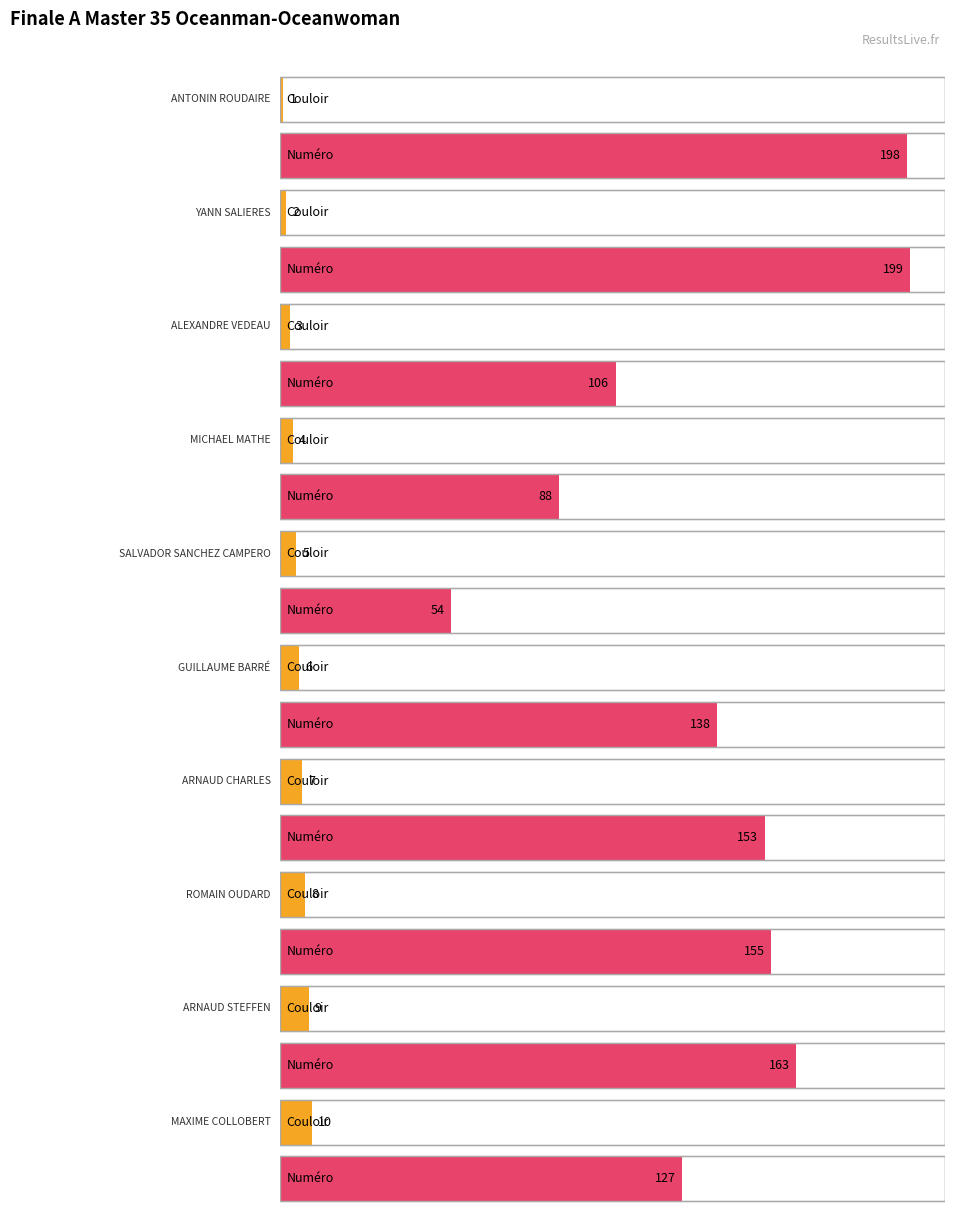

Reading right to left, extract all data points from this chart.

Couloir: MAXIME COLLOBERT=10	ARNAUD STEFFEN=9	ROMAIN OUDARD=8	ARNAUD CHARLES=7	GUILLAUME BARRÉ=6	SALVADOR SANCHEZ CAMPERO=5	MICHAEL MATHE=4	ALEXANDRE VEDEAU=3	YANN SALIERES=2	ANTONIN ROUDAIRE=1
Numéro: MAXIME COLLOBERT=127	ARNAUD STEFFEN=163	ROMAIN OUDARD=155	ARNAUD CHARLES=153	GUILLAUME BARRÉ=138	SALVADOR SANCHEZ CAMPERO=54	MICHAEL MATHE=88	ALEXANDRE VEDEAU=106	YANN SALIERES=199	ANTONIN ROUDAIRE=198